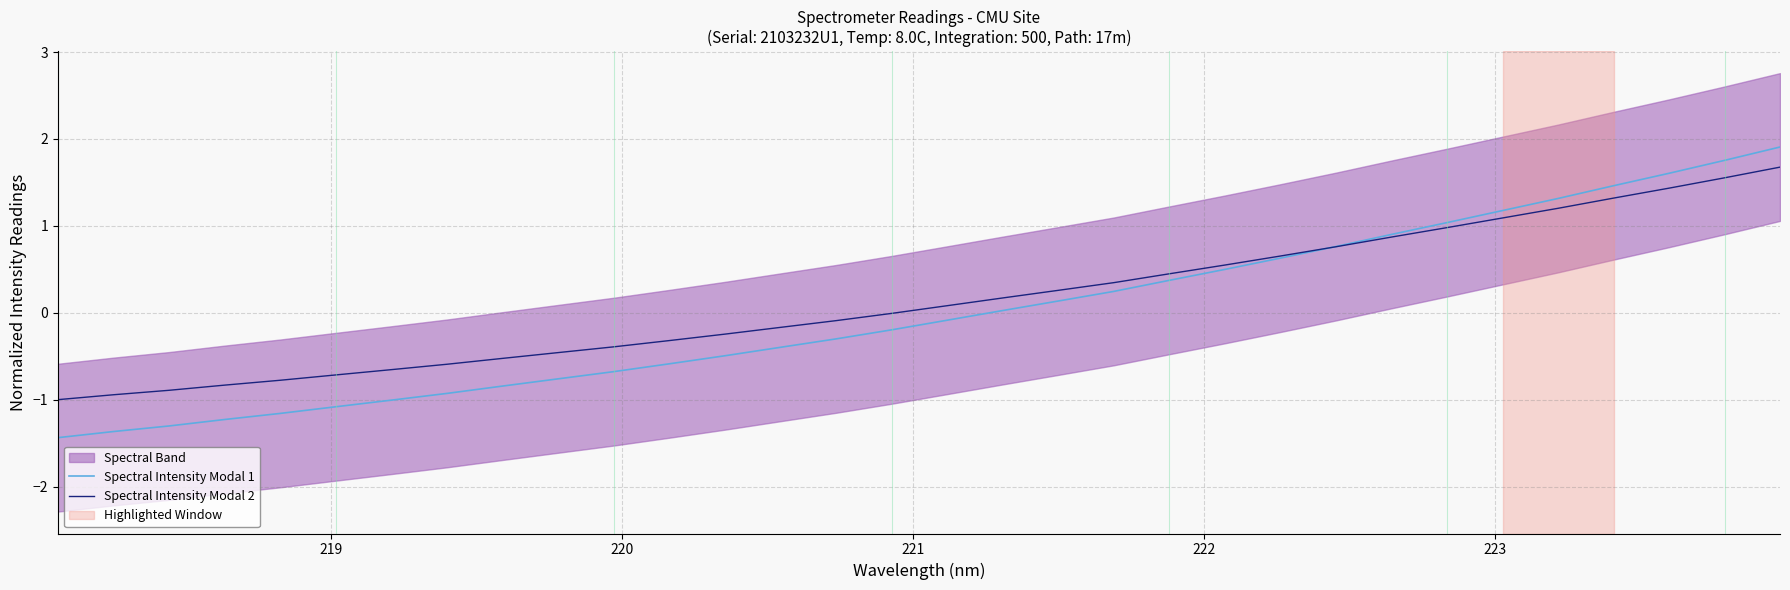

What is the minimum value for Spectral Intensity Modal 1?

-1.4